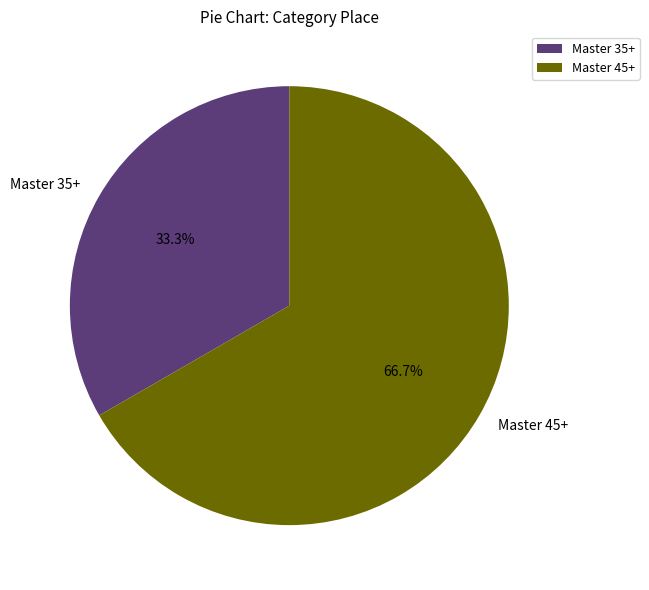

True or false: Master 45+ accounts for 67% of the total.

True